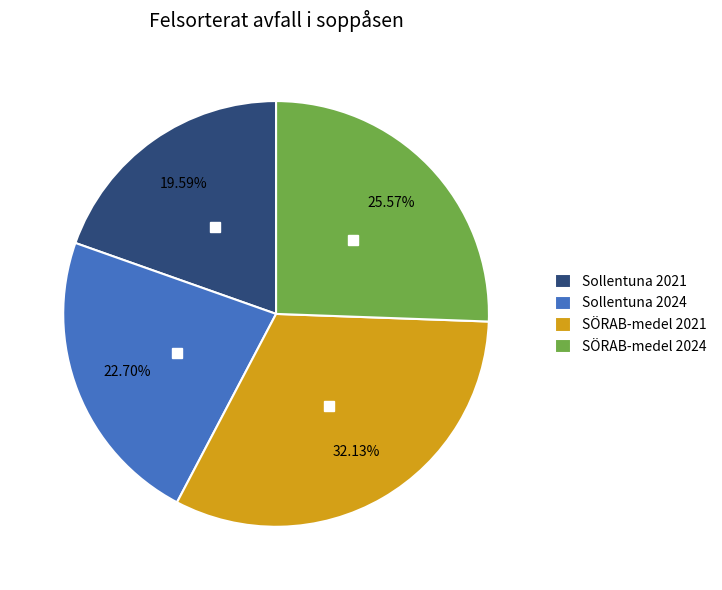

Do Sollentuna 2024 and SÖRAB-medel 2024 together represent more than half of the pie?

No